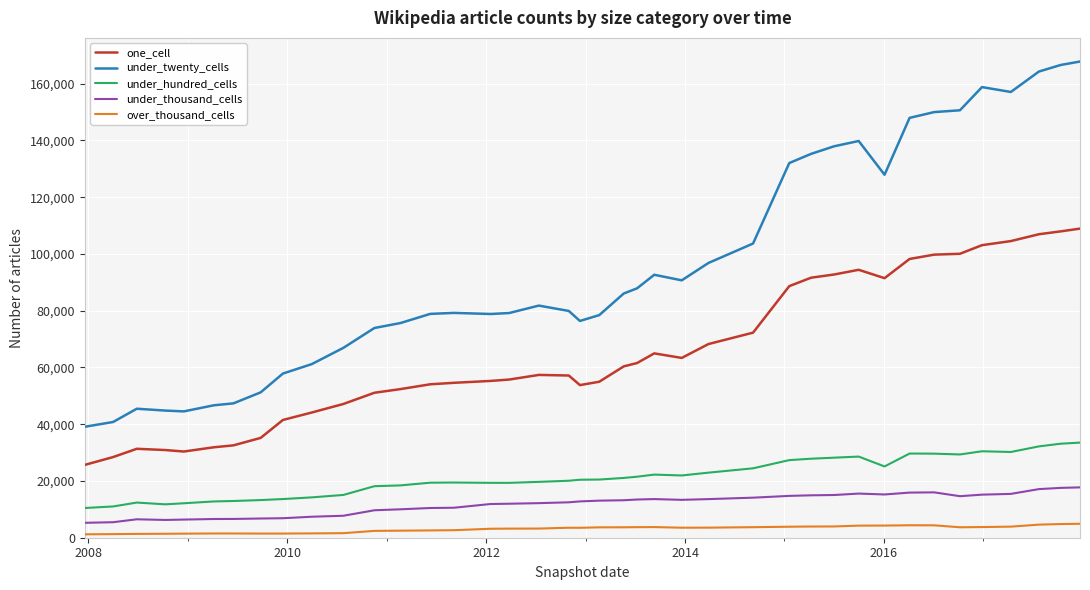

Which series has the largest total across all categories?

under_twenty_cells